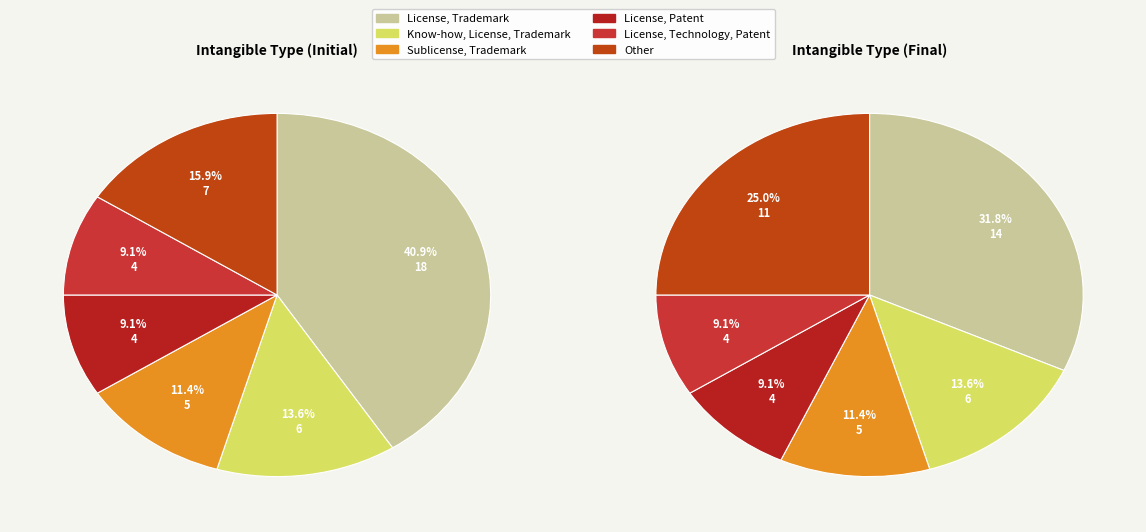

True or false: Sublicense, Trademark accounts for 3% of the total.

False